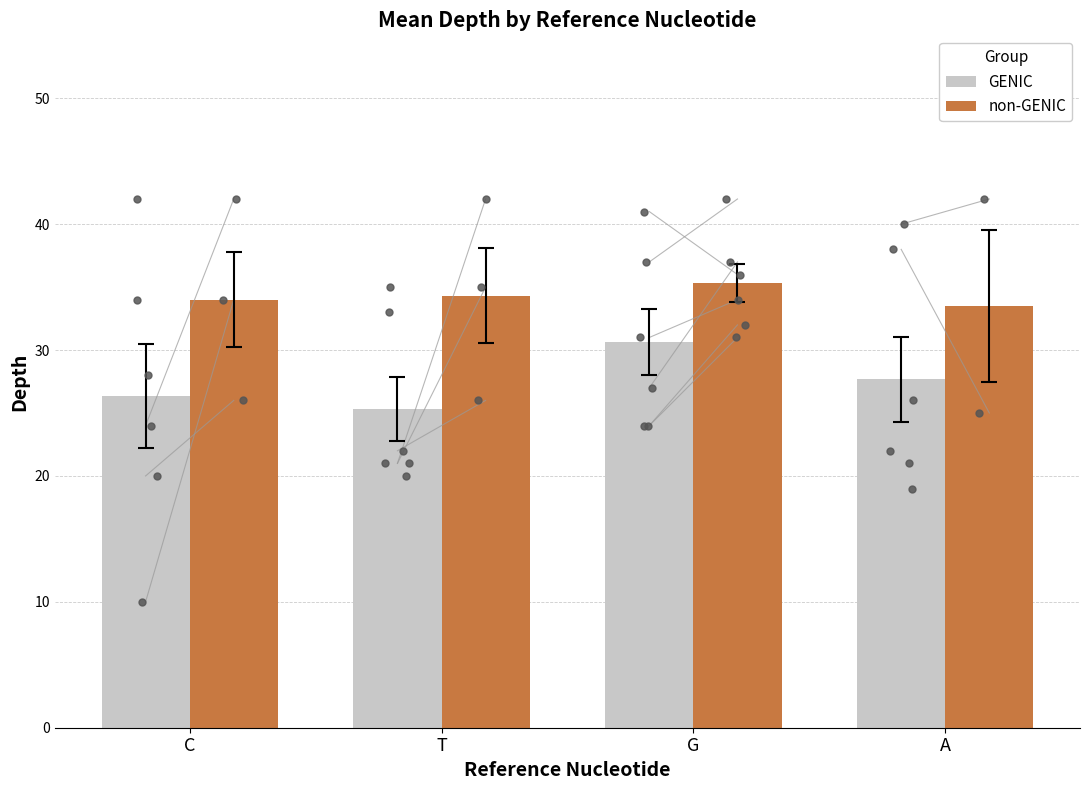

Which series reaches the maximum Y coordinate?

non-GENIC